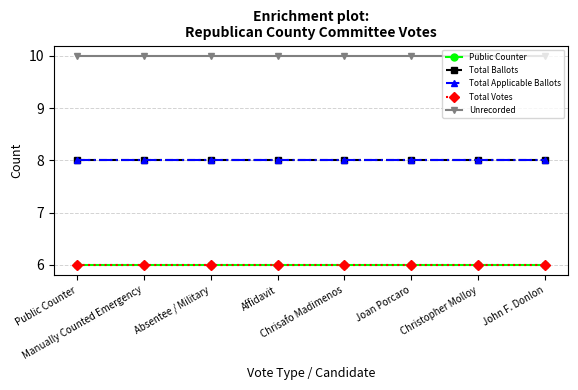

Reading left to right, transcribe all the data shown in this chart.

Public Counter: Public Counter=6	Manually Counted Emergency=6	Absentee / Military=6	Affidavit=6	Chrisafo Madimenos=6	Joan Porcaro=6	Christopher Molloy=6	John F. Donlon=6
Total Ballots: Public Counter=8	Manually Counted Emergency=8	Absentee / Military=8	Affidavit=8	Chrisafo Madimenos=8	Joan Porcaro=8	Christopher Molloy=8	John F. Donlon=8
Total Applicable Ballots: Public Counter=8	Manually Counted Emergency=8	Absentee / Military=8	Affidavit=8	Chrisafo Madimenos=8	Joan Porcaro=8	Christopher Molloy=8	John F. Donlon=8
Total Votes: Public Counter=6	Manually Counted Emergency=6	Absentee / Military=6	Affidavit=6	Chrisafo Madimenos=6	Joan Porcaro=6	Christopher Molloy=6	John F. Donlon=6
Unrecorded: Public Counter=10	Manually Counted Emergency=10	Absentee / Military=10	Affidavit=10	Chrisafo Madimenos=10	Joan Porcaro=10	Christopher Molloy=10	John F. Donlon=10